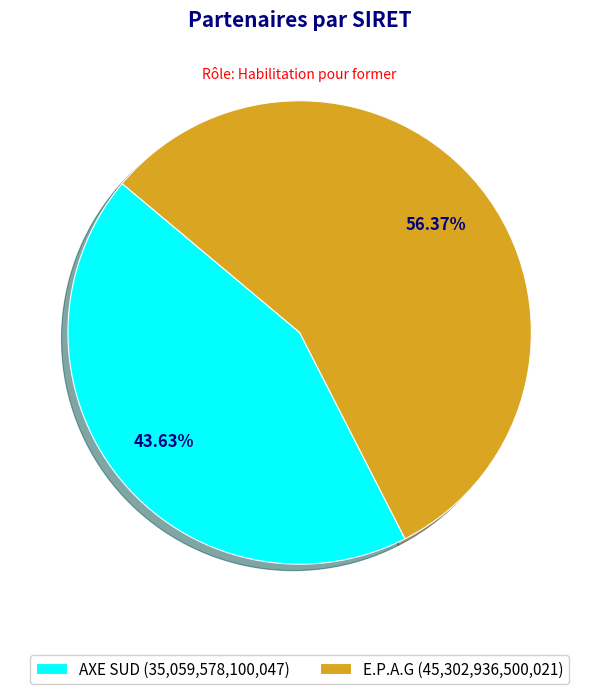

What is the ratio of the value at E.P.A.G to the value at AXE SUD?

1.3